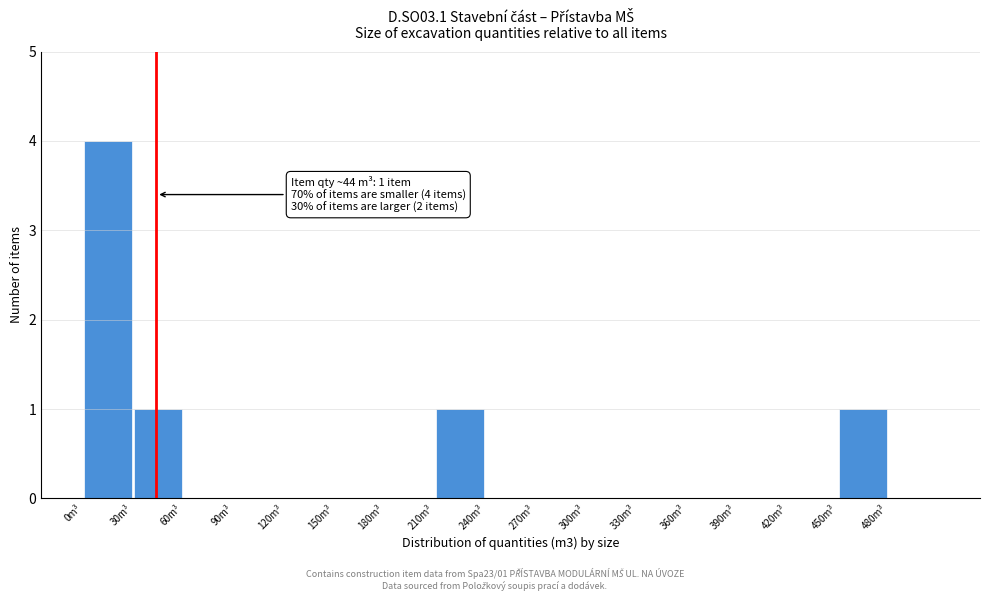

Which range on the x-axis has the tallest bar?

0 to 30